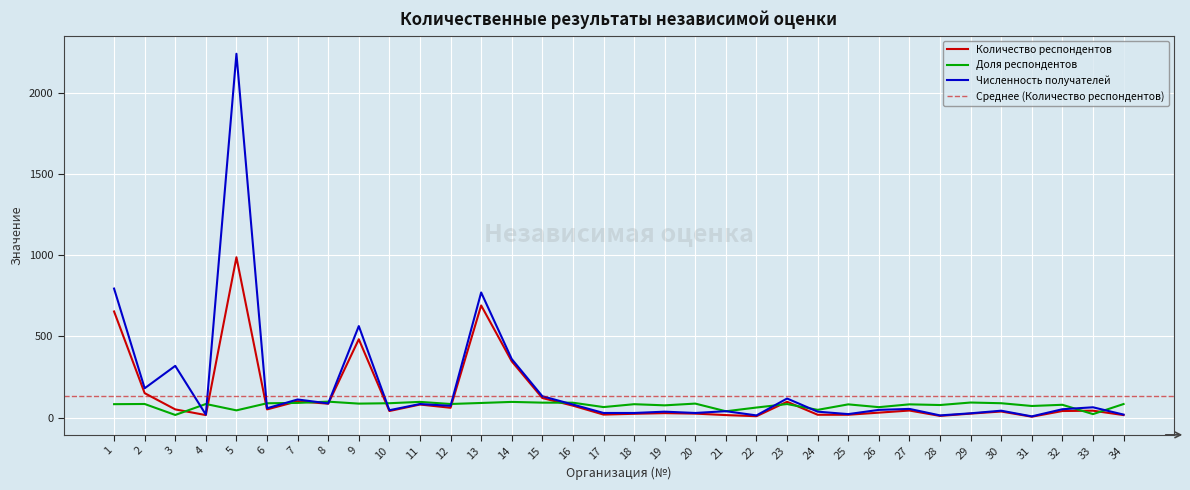

What are all the series names shown in the legend?

Количество респондентов, Доля респондентов, Численность получателей